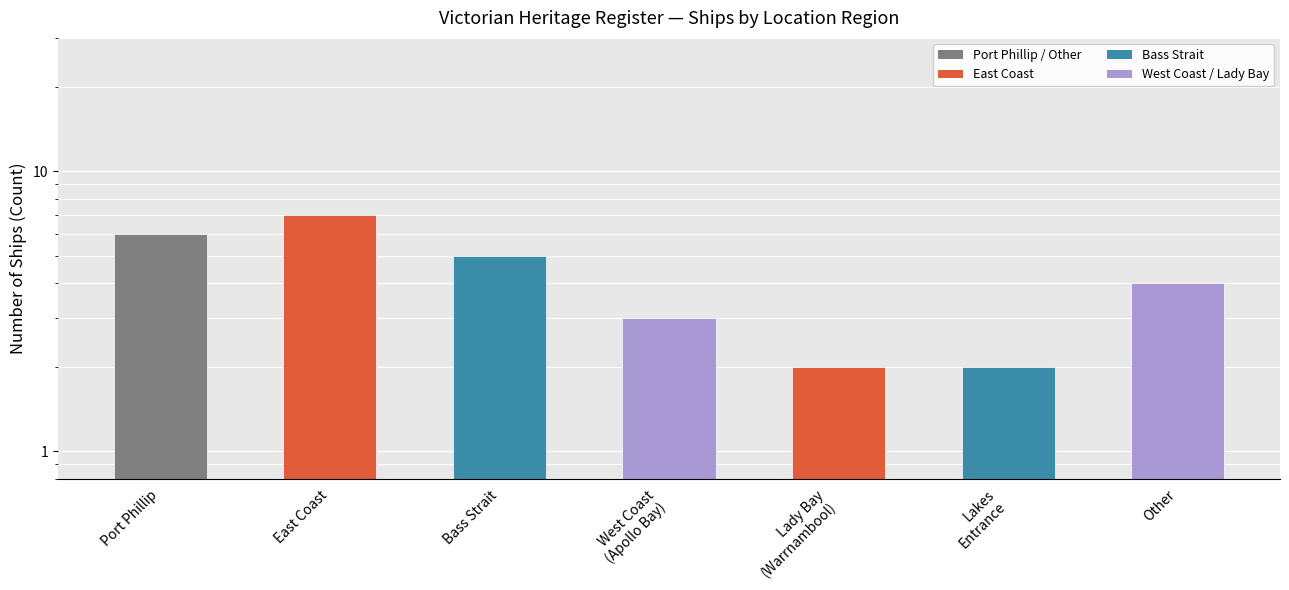

At which category does the chart reach its minimum across all series?

Lady Bay
(Warrnambool)